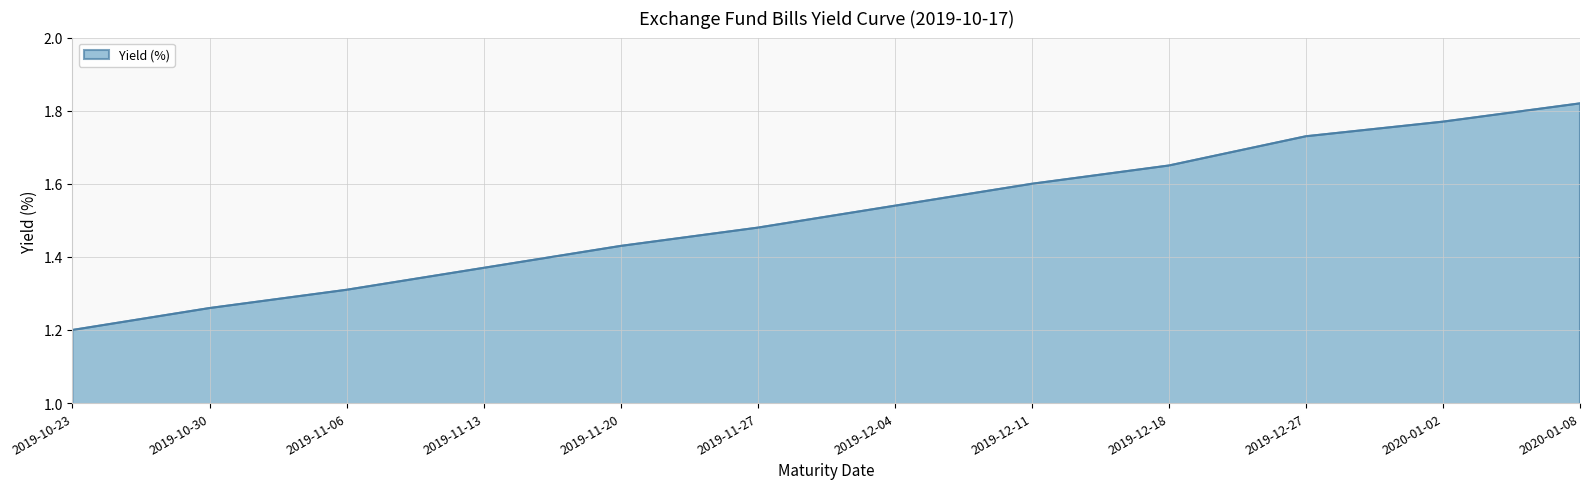

Is it true that the value at 2019-12-11 is 1.6?

True